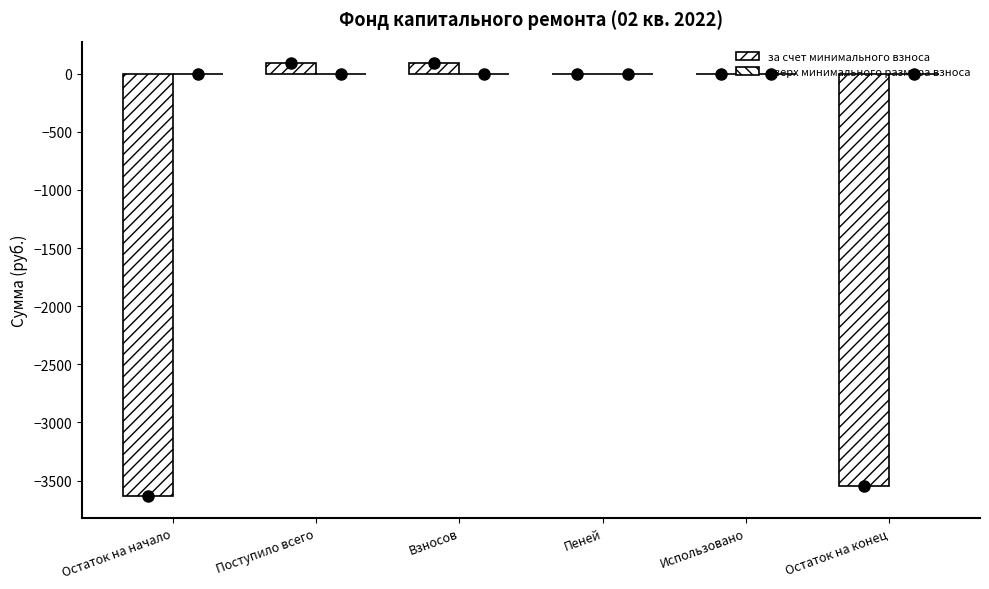

Are the bars grouped side by side (vs. stacked)?

No